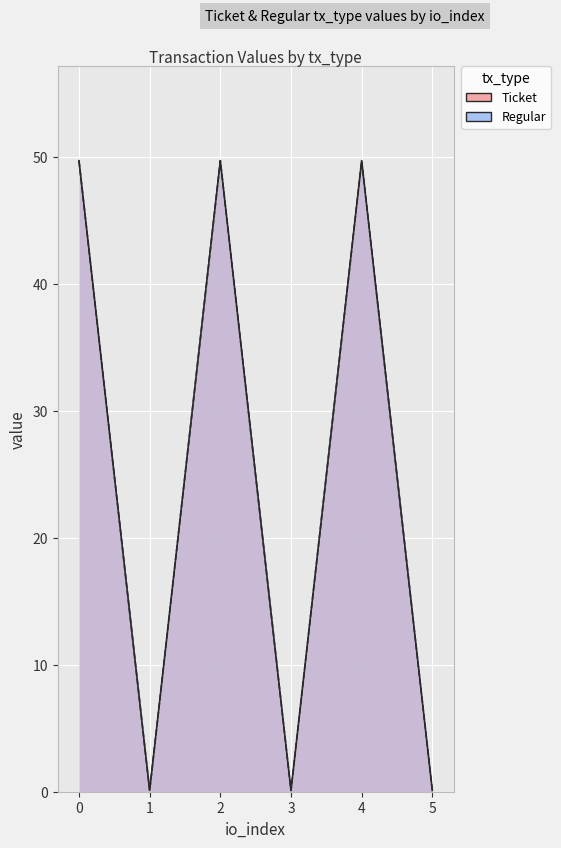

True or false: Ticket and Regular intersect in this chart.

False